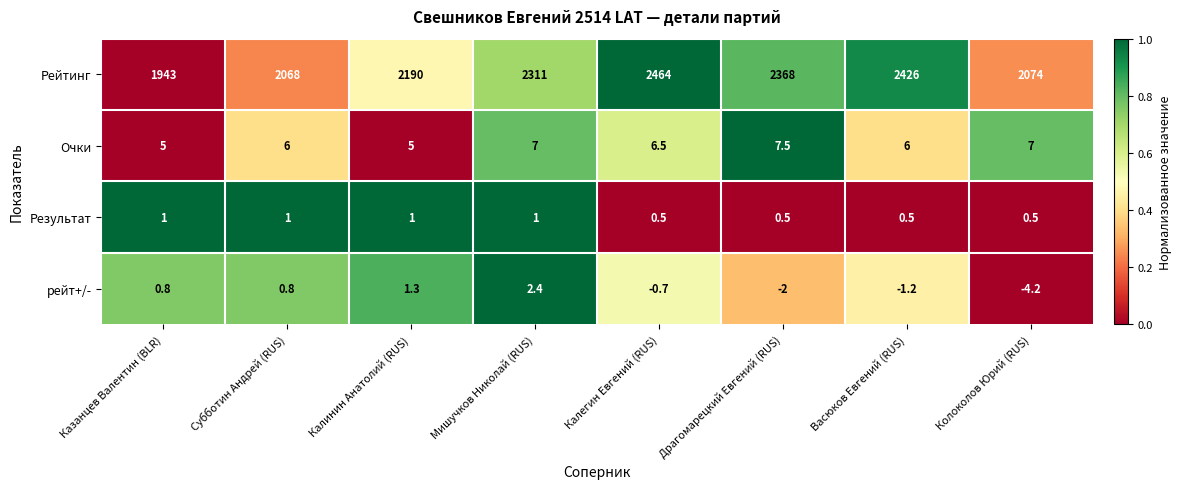

The рейт+/- series shows 2.4 at Мишучков Николай (RUS). True or false?

True